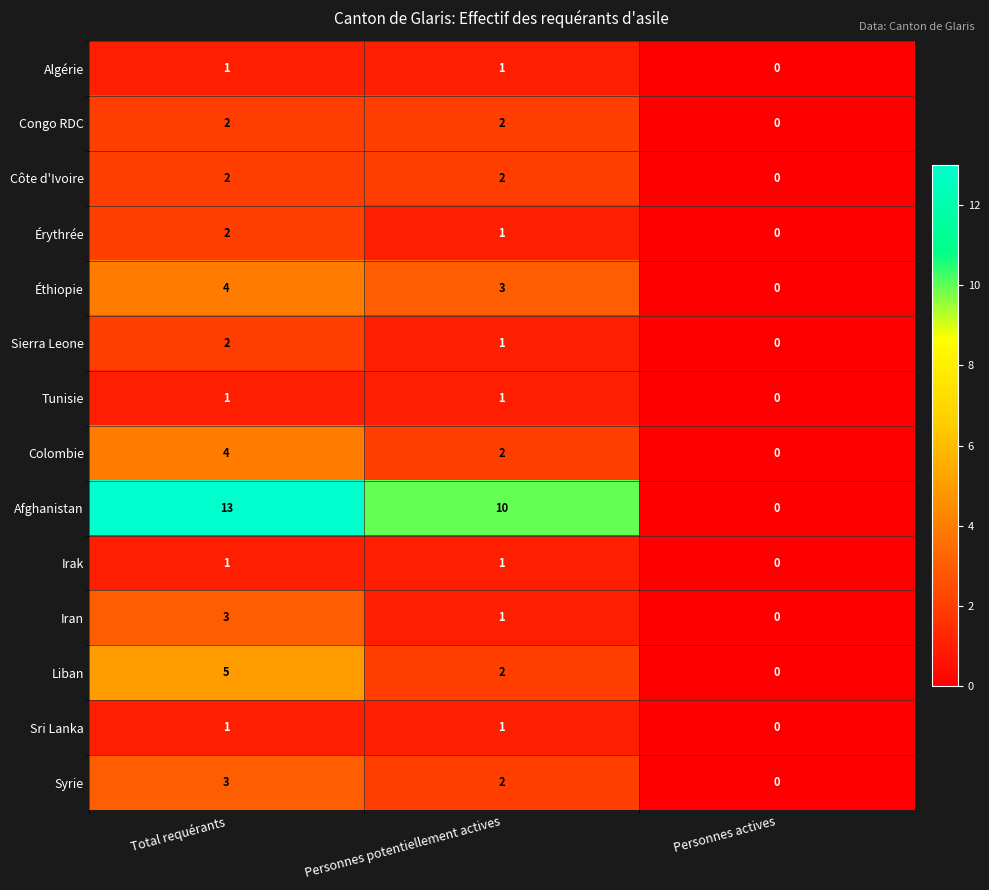

Which label corresponds to the largest value in the chart?

Total requérants